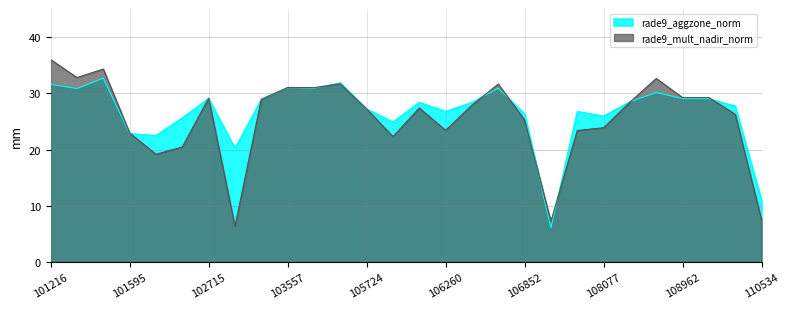

Rank the series by their maximum value, from highest to lowest.

rade9_mult_nadir_norm, rade9_aggzone_norm